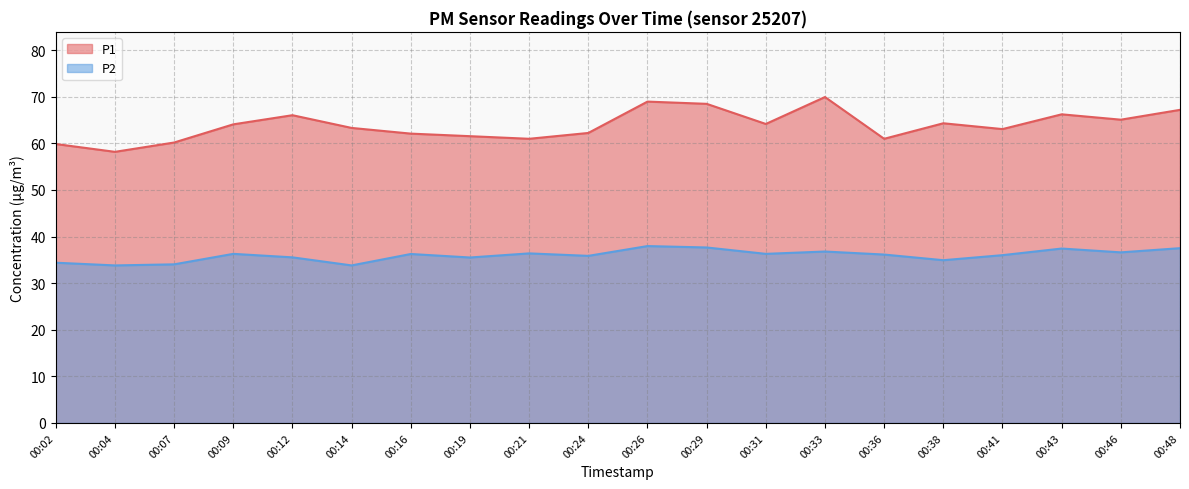

What are all the series names shown in the legend?

P1, P2